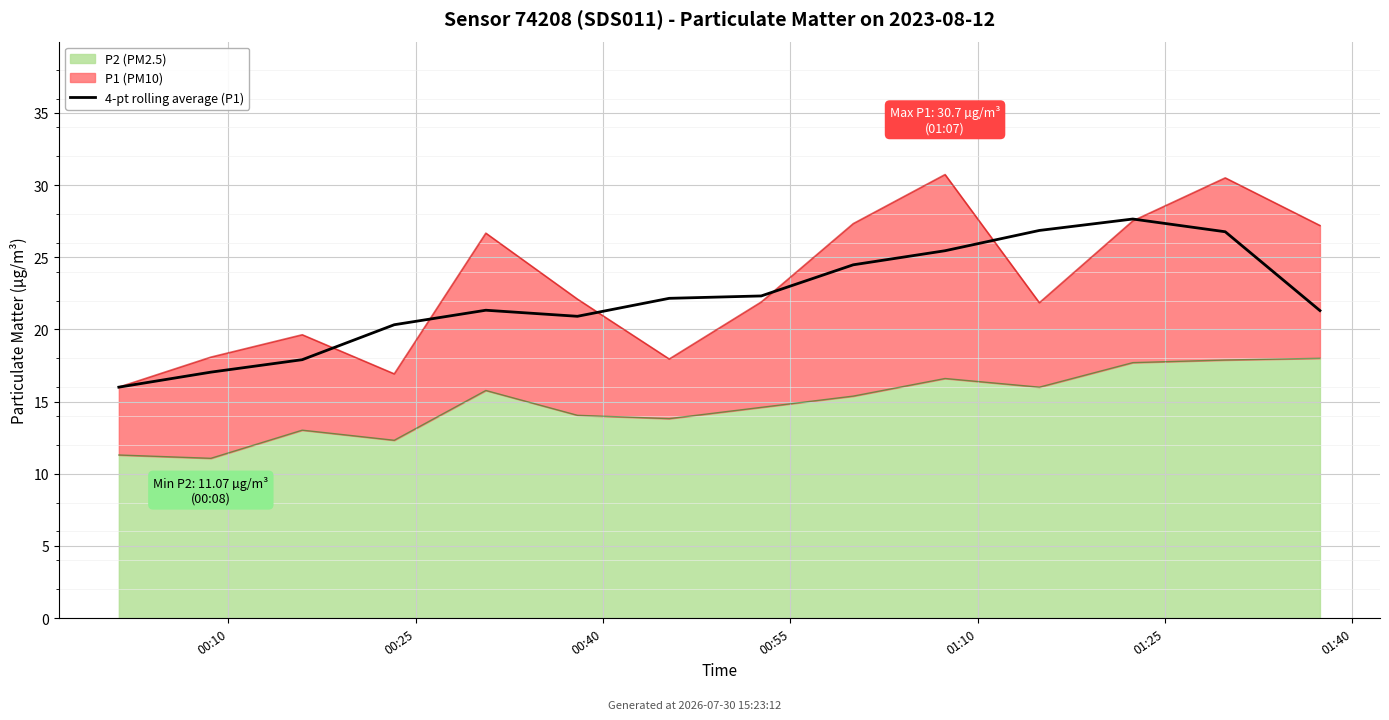

What is the sum of all values?

310.5